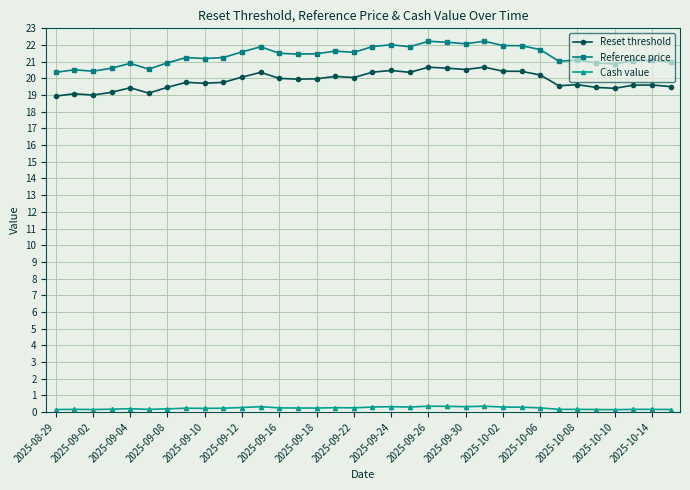

True or false: Reset threshold has more than 0 points higher than both neighbors.

True